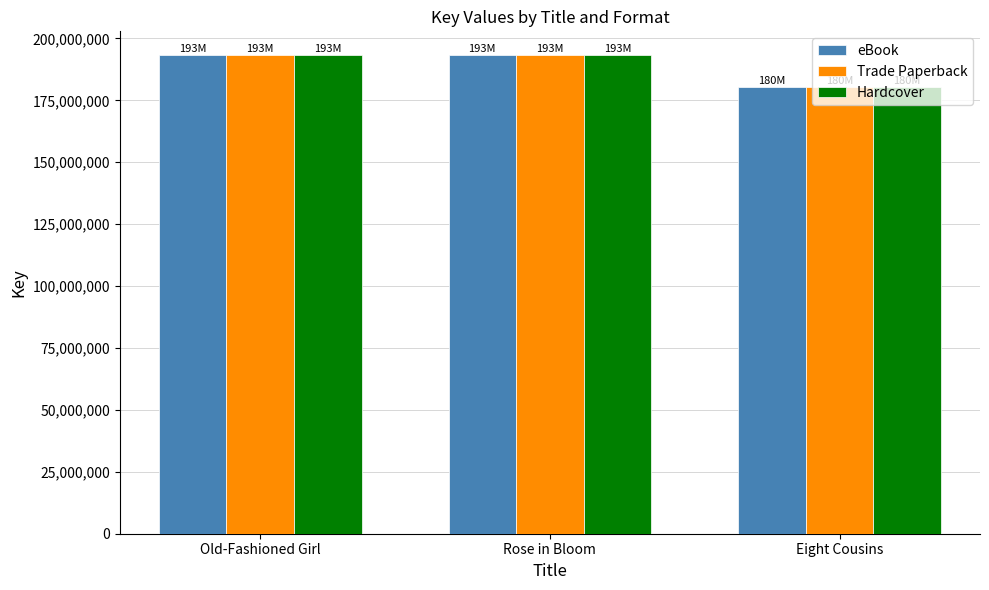

What is the difference between the maximum and minimum values in the eBook series?

12844630